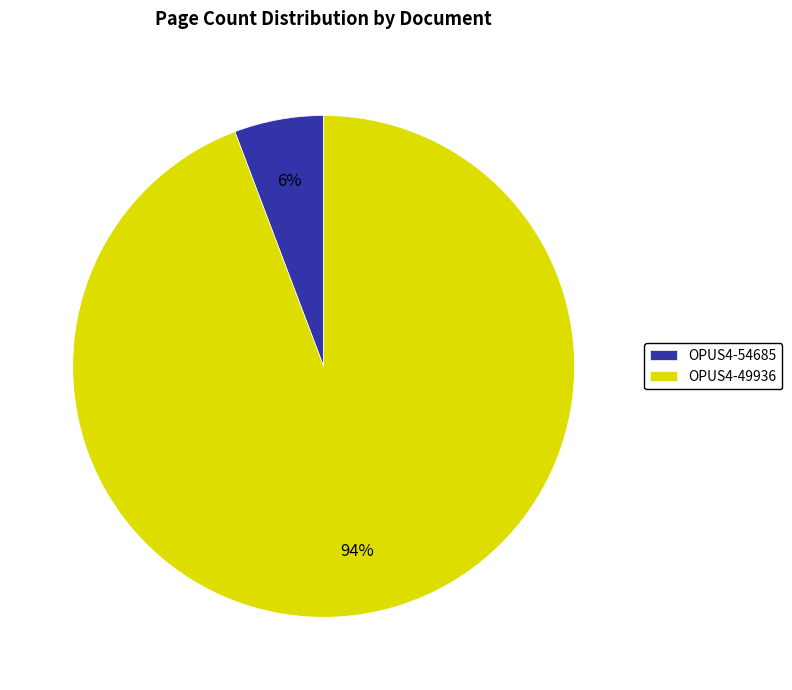

To the nearest percent, what is the difference between the OPUS4-54685 and OPUS4-49936 slice percentages?

88%